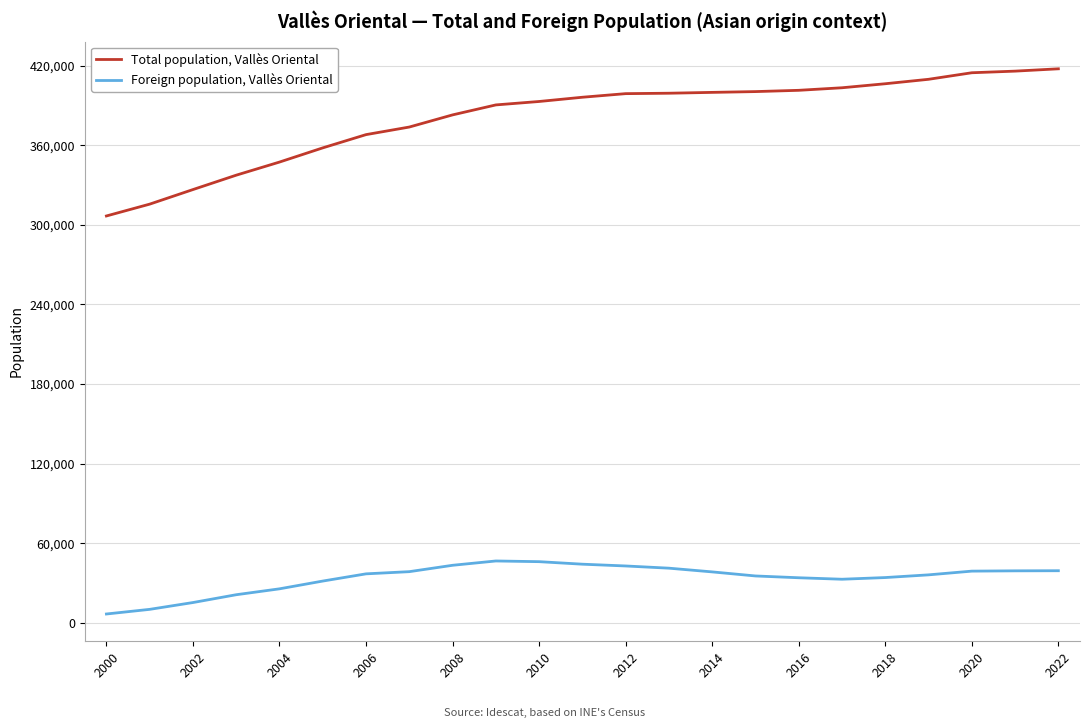

What is the difference between the maximum and minimum values in the Foreign population, Vallès Oriental series?

39947